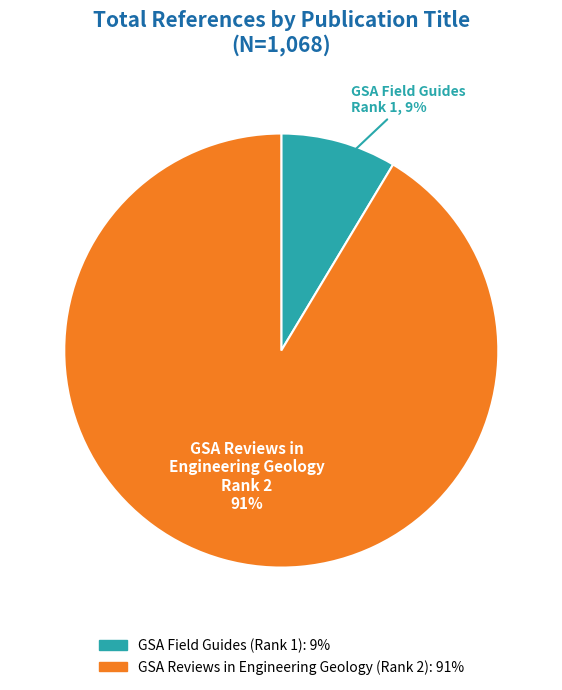

Rank the categories by value from highest to lowest.

GSA Reviews in Engineering Geology (Rank 2), GSA Field Guides (Rank 1)